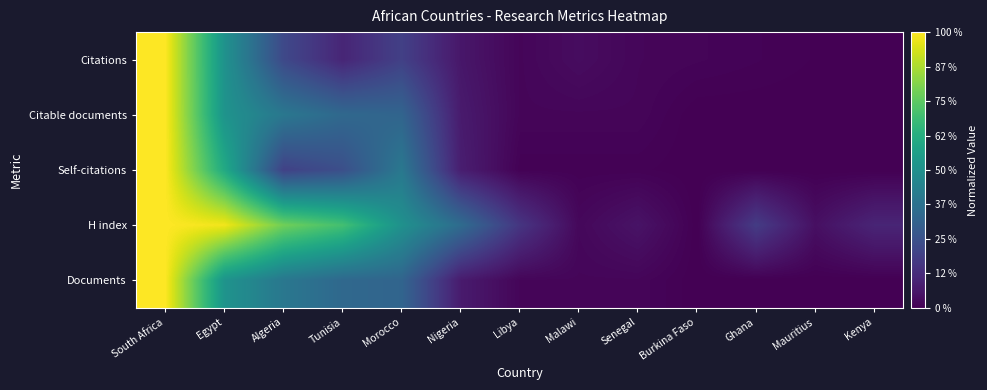

Reading right to left, what are all the values shown in this chart?

Citations: Kenya=0.0	Mauritius=0.0	Ghana=0.0	Burkina Faso=0.0	Senegal=0.0	Malawi=0.0	Libya=0.0	Nigeria=0.1	Morocco=0.2	Tunisia=0.1	Algeria=0.2	Egypt=0.5	South Africa=1.0
Citable documents: Kenya=0.0	Mauritius=0.0	Ghana=0.0	Burkina Faso=0.0	Senegal=0.0	Malawi=0.0	Libya=0.0	Nigeria=0.1	Morocco=0.3	Tunisia=0.3	Algeria=0.4	Egypt=0.5	South Africa=1.0
Self-citations: Kenya=0.0	Mauritius=0.0	Ghana=0.0	Burkina Faso=0.0	Senegal=0.0	Malawi=0.0	Libya=0.0	Nigeria=0.1	Morocco=0.4	Tunisia=0.2	Algeria=0.2	Egypt=0.6	South Africa=1.0
H index: Kenya=0.1	Mauritius=0.0	Ghana=0.2	Burkina Faso=0.0	Senegal=0.1	Malawi=0.0	Libya=0.2	Nigeria=0.4	Morocco=0.5	Tunisia=0.7	Algeria=0.8	Egypt=1.0	South Africa=1.0
Documents: Kenya=0.0	Mauritius=0.0	Ghana=0.0	Burkina Faso=0.0	Senegal=0.0	Malawi=0.0	Libya=0.0	Nigeria=0.1	Morocco=0.3	Tunisia=0.3	Algeria=0.4	Egypt=0.5	South Africa=1.0